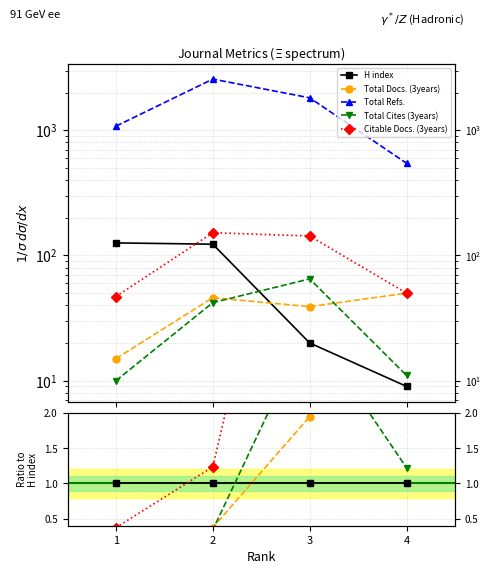

Is this an area chart (filled region under the line)?

No